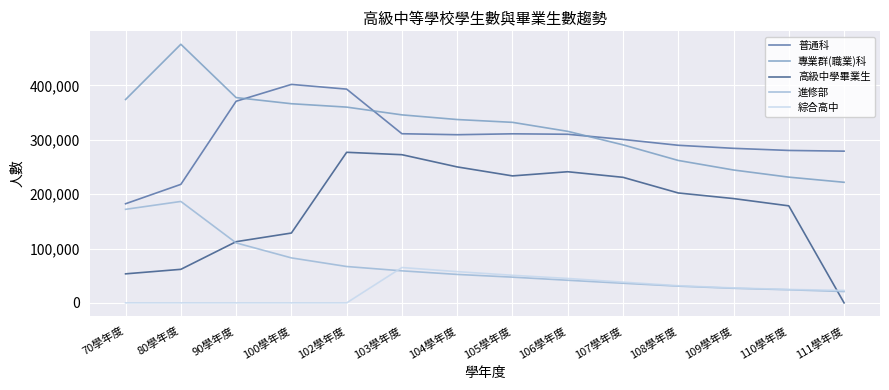

What is the difference between the 進修部 values at 103學年度 and 100學年度?

23830